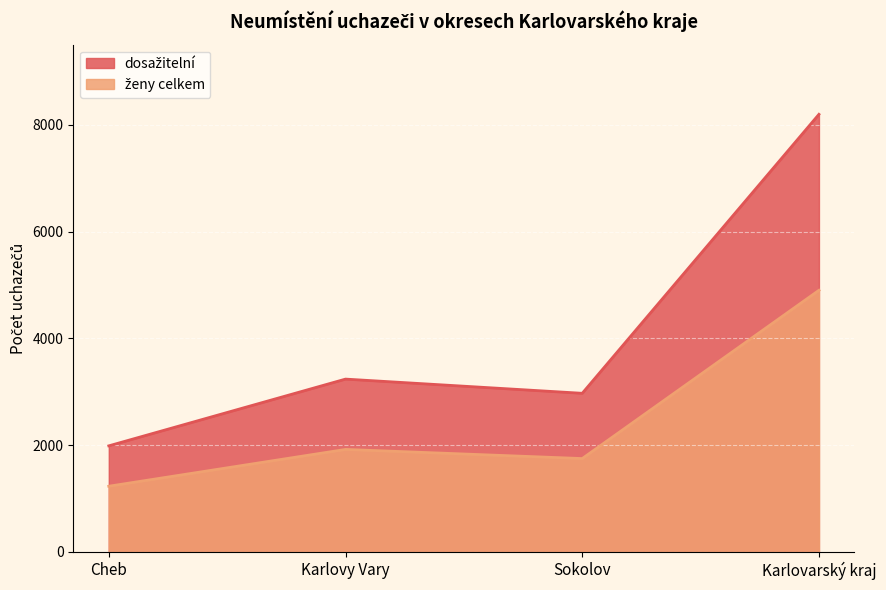

What is the label of the 1st point from the left?

Cheb